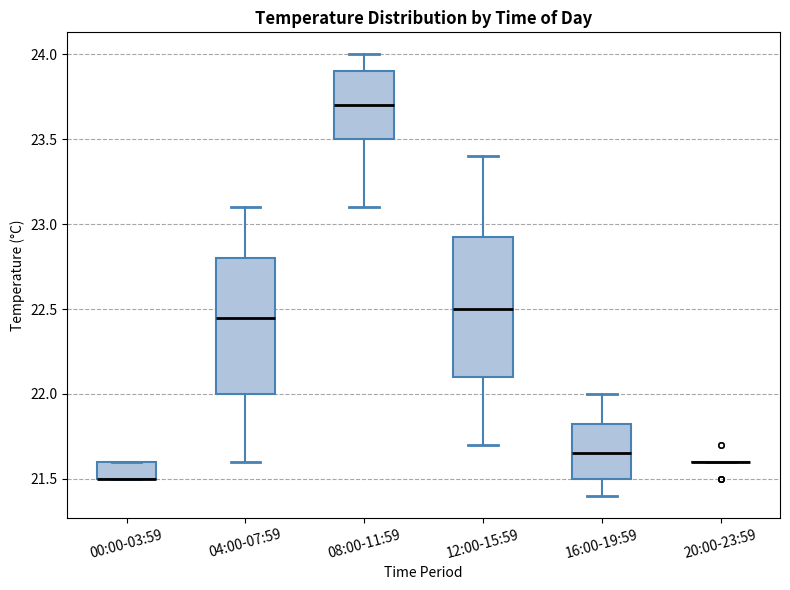

Reading left to right, transcribe this box plot: for each box, give where its median line is, the range the box spans, and where its two whiskers end, as read against the y-axis. The values are not printed on the chart, so give them approximately, as read against the axis.

00:00-03:59: median 21.50 (drawn on the box's lower edge), box 21.50 to 21.60, whiskers 21.50 to 21.60
04:00-07:59: median 22.45, box 22.00 to 22.80, whiskers 21.60 to 23.10
08:00-11:59: median 23.70, box 23.50 to 23.90, whiskers 23.10 to 24.00
12:00-15:59: median 22.50, box 22.10 to 22.95, whiskers 21.70 to 23.40
16:00-19:59: median 21.65, box 21.50 to 21.85, whiskers 21.40 to 22.00
20:00-23:59: box collapsed to a line at 21.60, whiskers 21.60 to 21.60